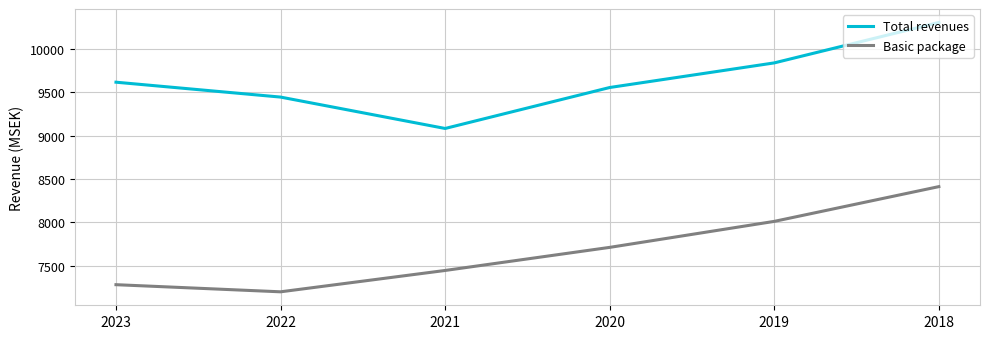

Between 2023 and 2020, which series saw the biggest shift?

Basic package